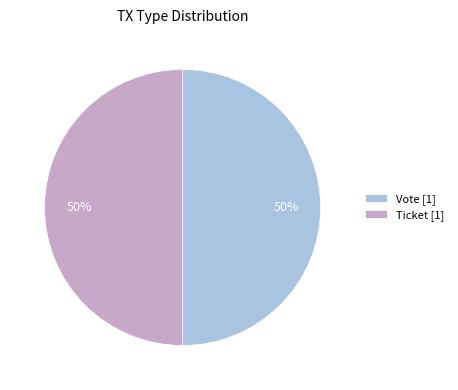

To the nearest percent, what is the average slice percentage?

50%